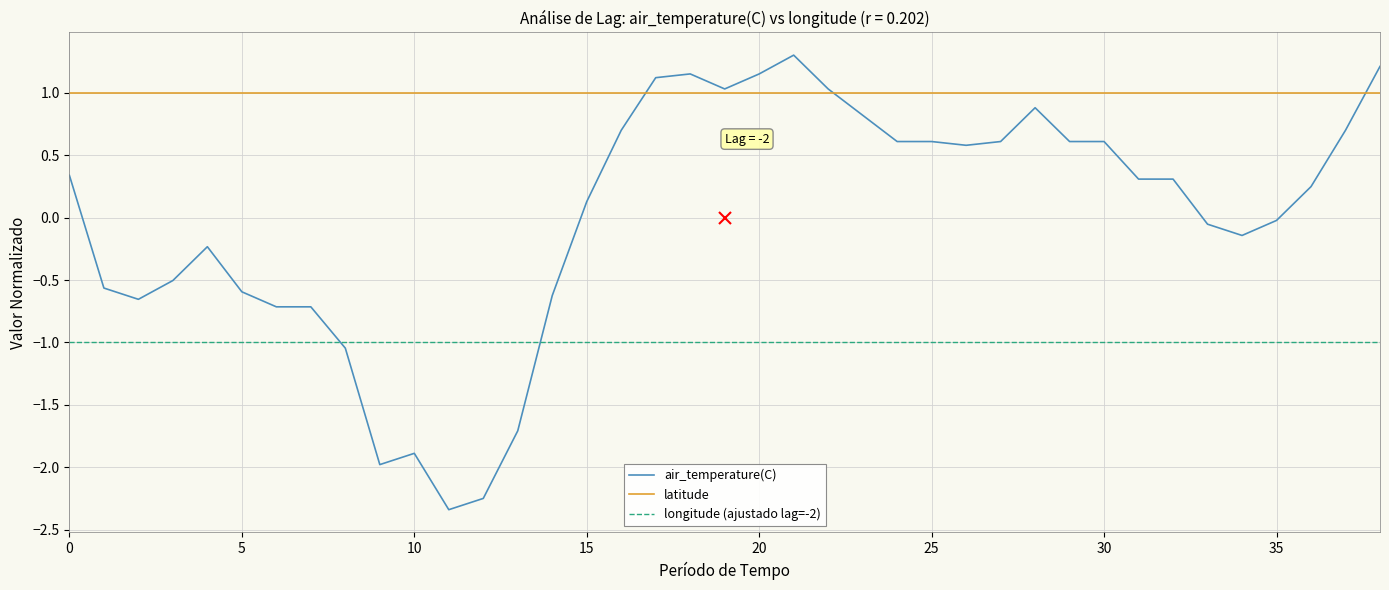

What is the difference between the maximum and minimum values in the air_temperature(C) series?

3.6